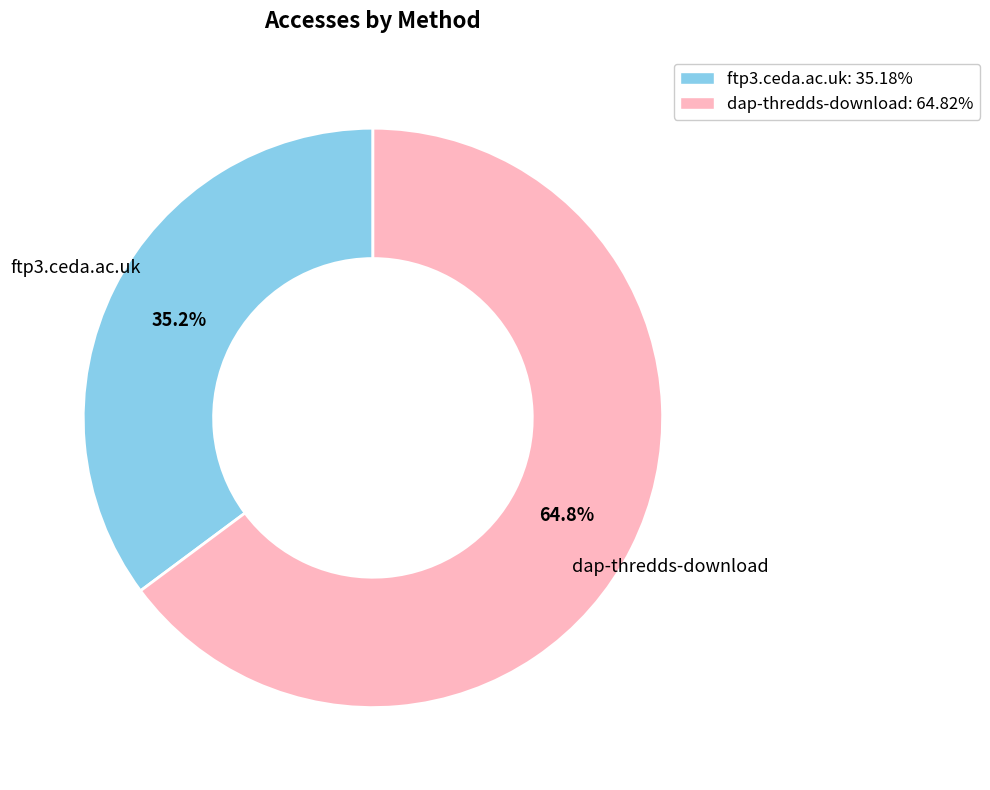

Is it true that ftp3.ceda.ac.uk is 28% of the pie?

False